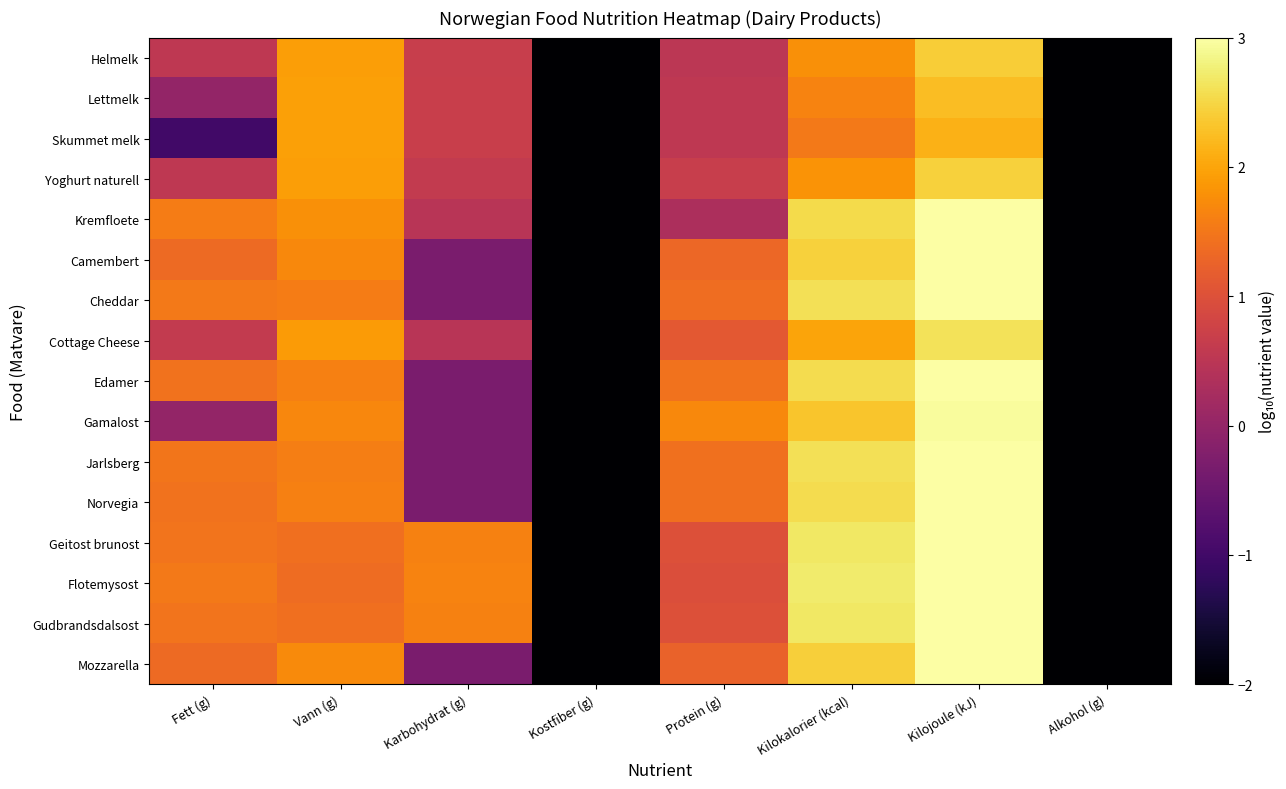

Which category has the lowest value across all series?

Kostfiber (g)